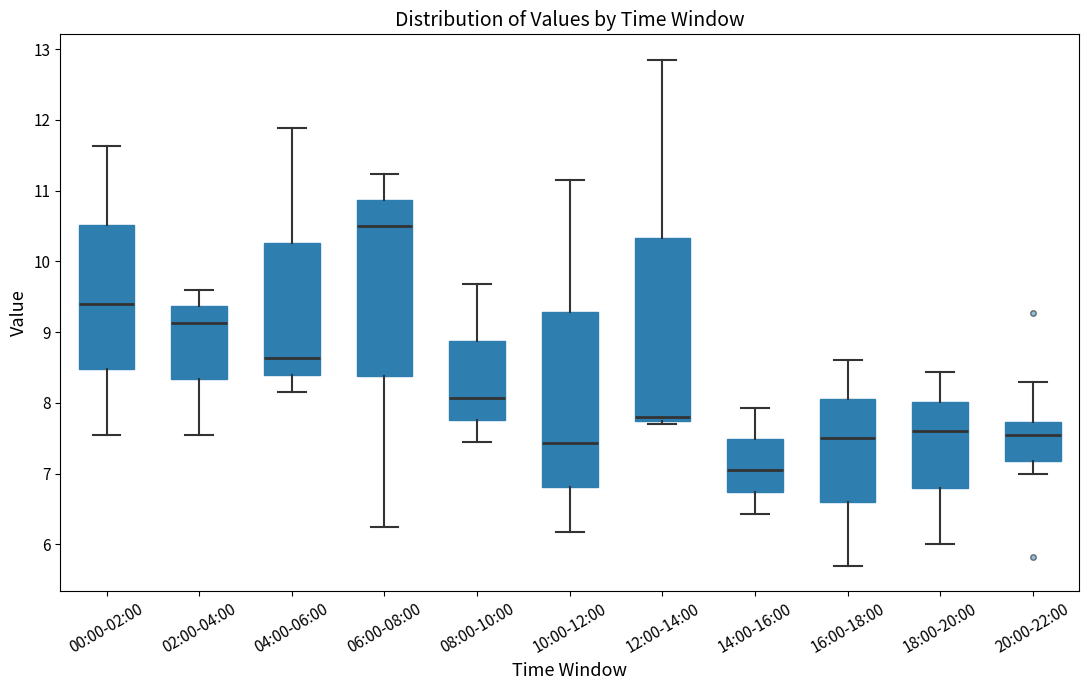

Reading left to right, read every box against the y-axis: the position of its median line, the range the box covers, and the ends of its whiskers. The values are not printed on the chart, so give them approximately, as read against the axis.

00:00-02:00: median 9.4, box 8.5 to 10.5, whiskers 7.6 to 11.6
02:00-04:00: median 9.1, box 8.3 to 9.4, whiskers 7.6 to 9.6
04:00-06:00: median 8.6, box 8.4 to 10.3, whiskers 8.2 to 11.9
06:00-08:00: median 10.5, box 8.4 to 10.9, whiskers 6.3 to 11.2
08:00-10:00: median 8.1, box 7.8 to 8.9, whiskers 7.5 to 9.7
10:00-12:00: median 7.4, box 6.8 to 9.3, whiskers 6.2 to 11.2
12:00-14:00: median 7.8 (just above the box's lower edge), box 7.8 to 10.3, whiskers 7.7 to 12.9
14:00-16:00: median 7.1, box 6.7 to 7.5, whiskers 6.4 to 7.9
16:00-18:00: median 7.5, box 6.6 to 8.1, whiskers 5.7 to 8.6
18:00-20:00: median 7.6, box 6.8 to 8.0, whiskers 6.0 to 8.4
20:00-22:00: median 7.6, box 7.2 to 7.7, whiskers 7.0 to 8.3